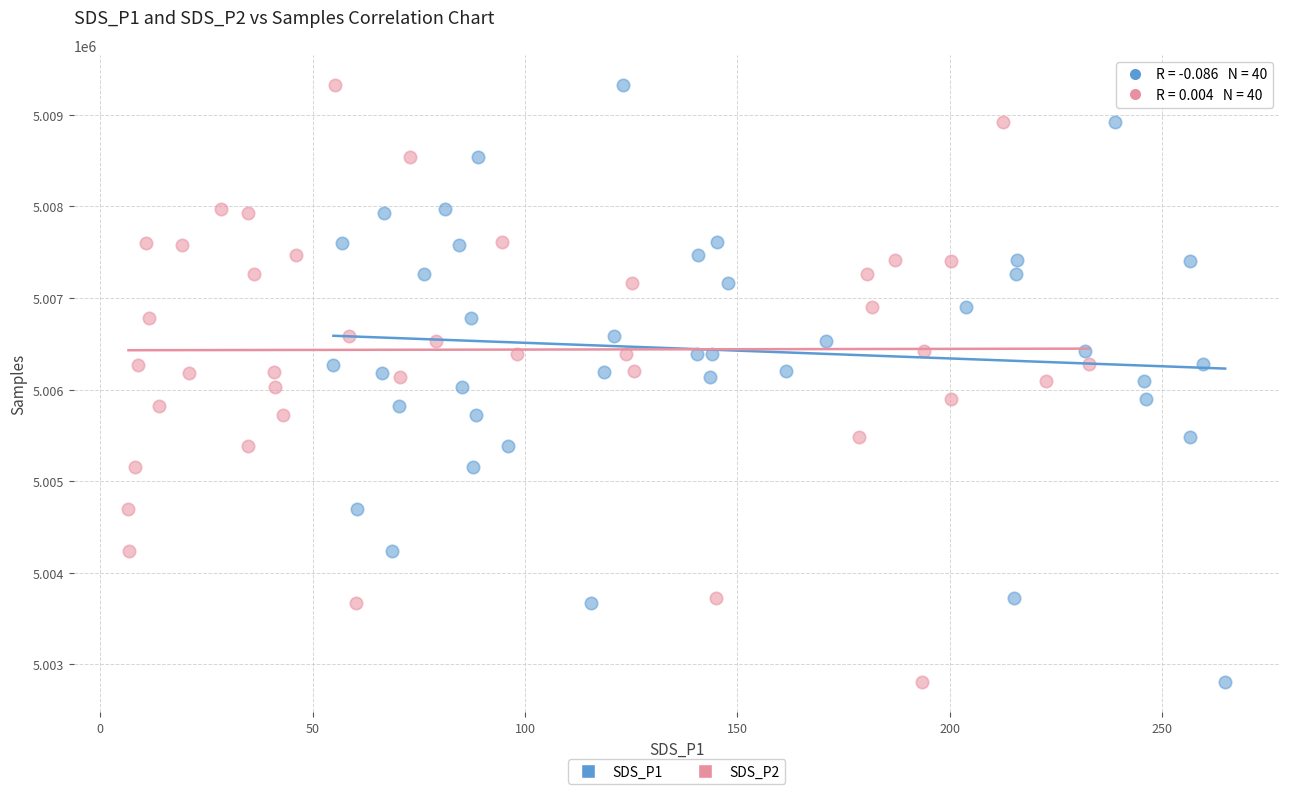

What are all the series names shown in the legend?

SDS_P1, SDS_P2